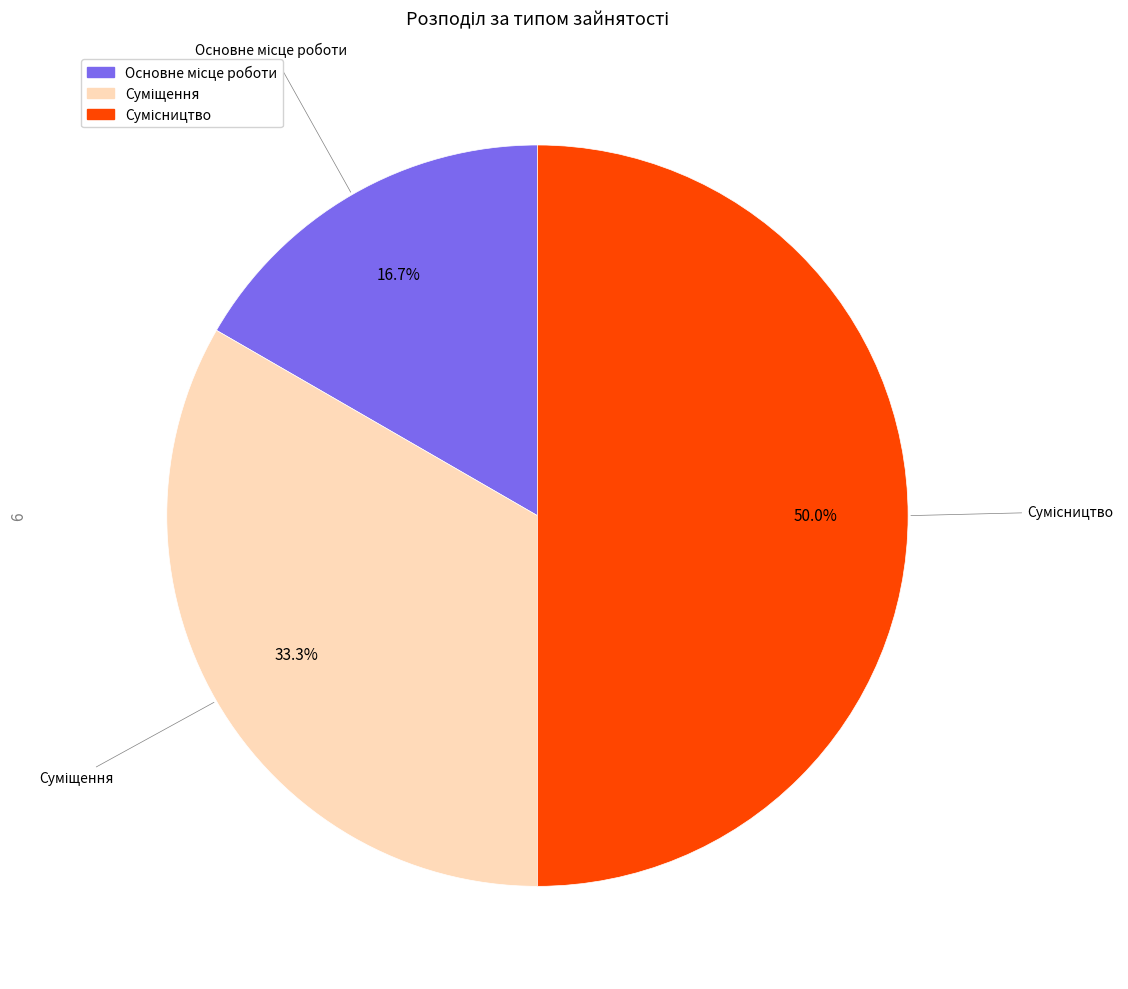

What percentage is NOT represented by Сумісництво?

50.0%